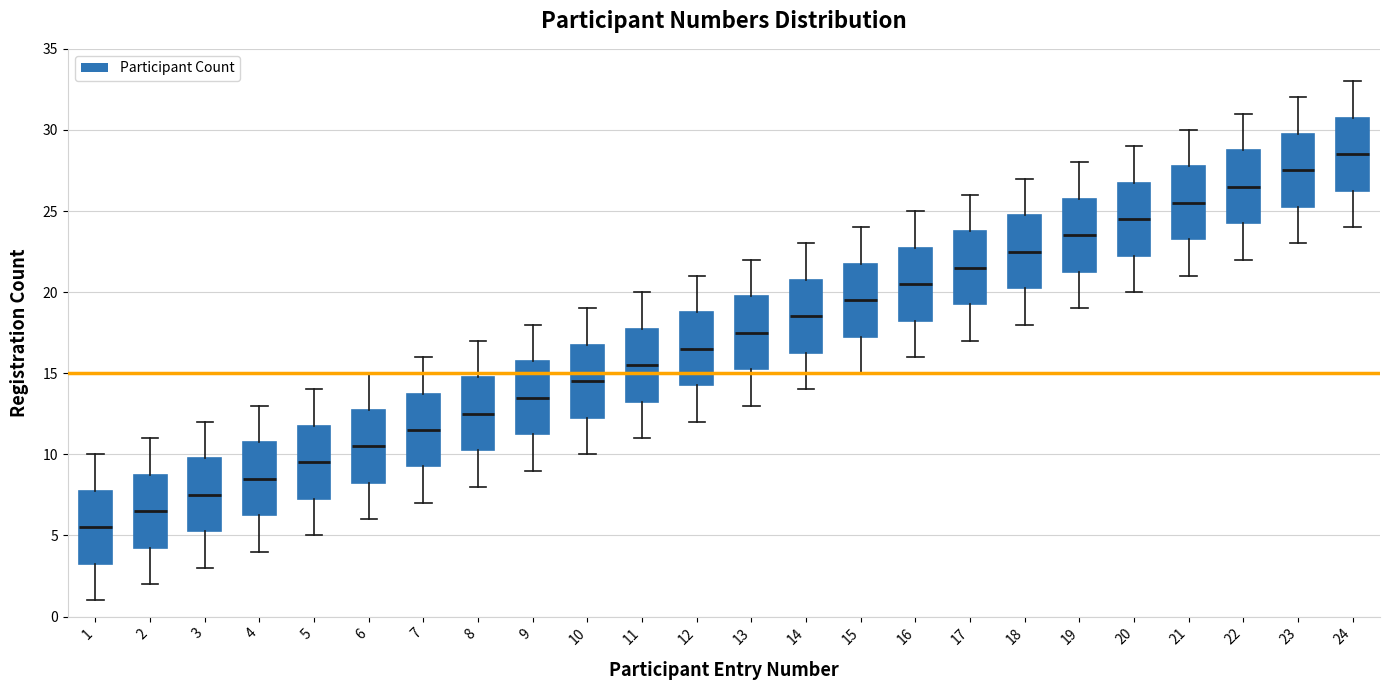

Which box has the highest median line?

24